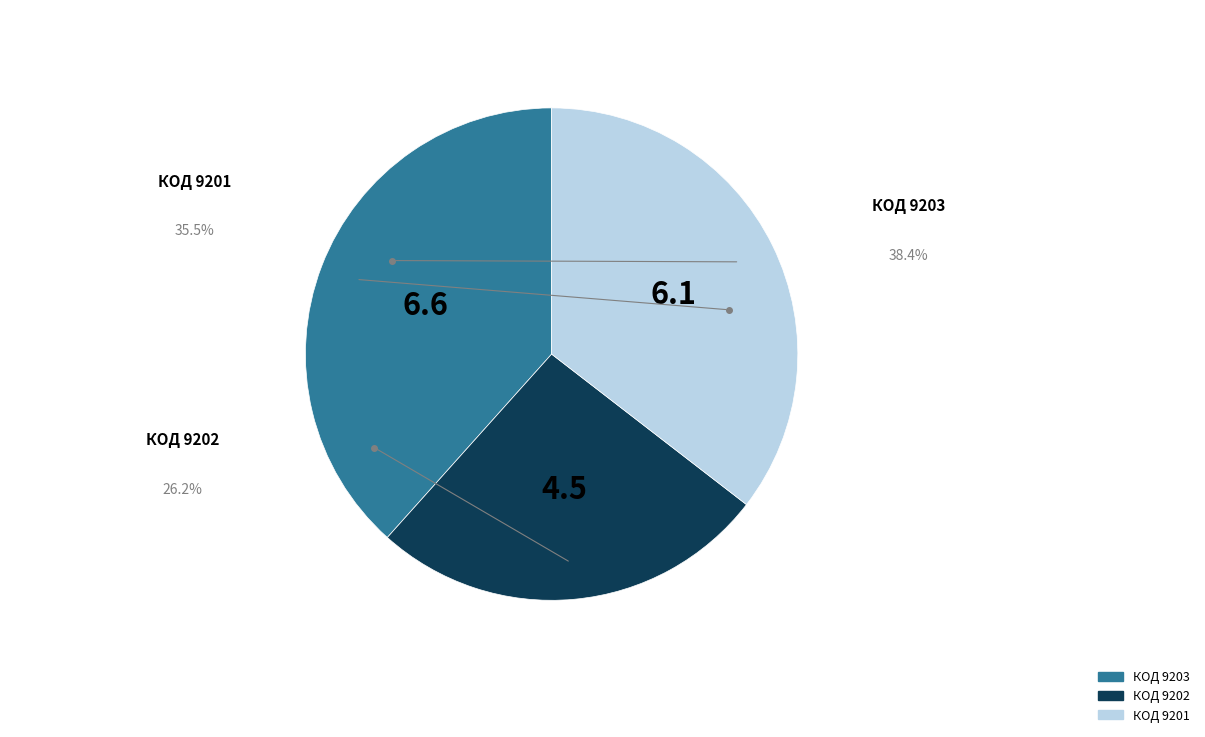

Does any single category account for the majority?

No